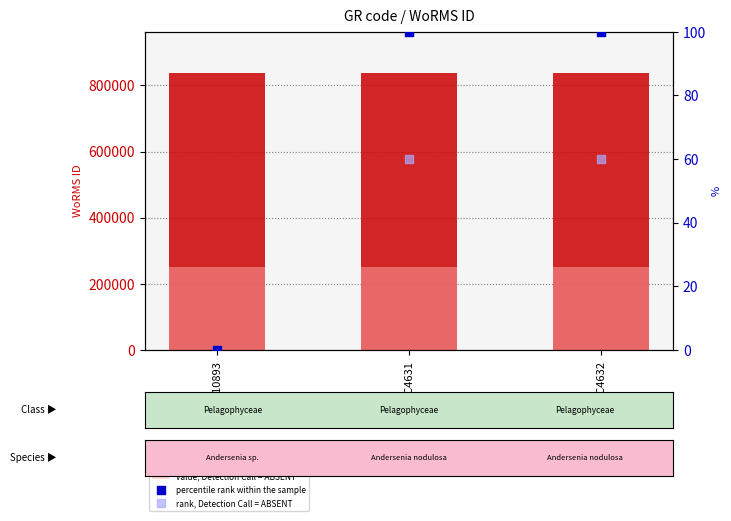

Is the value of value, Detection Call = ABSENT at RCC10893 greater than the value of percentile rank within the sample at RCC10893?

Yes